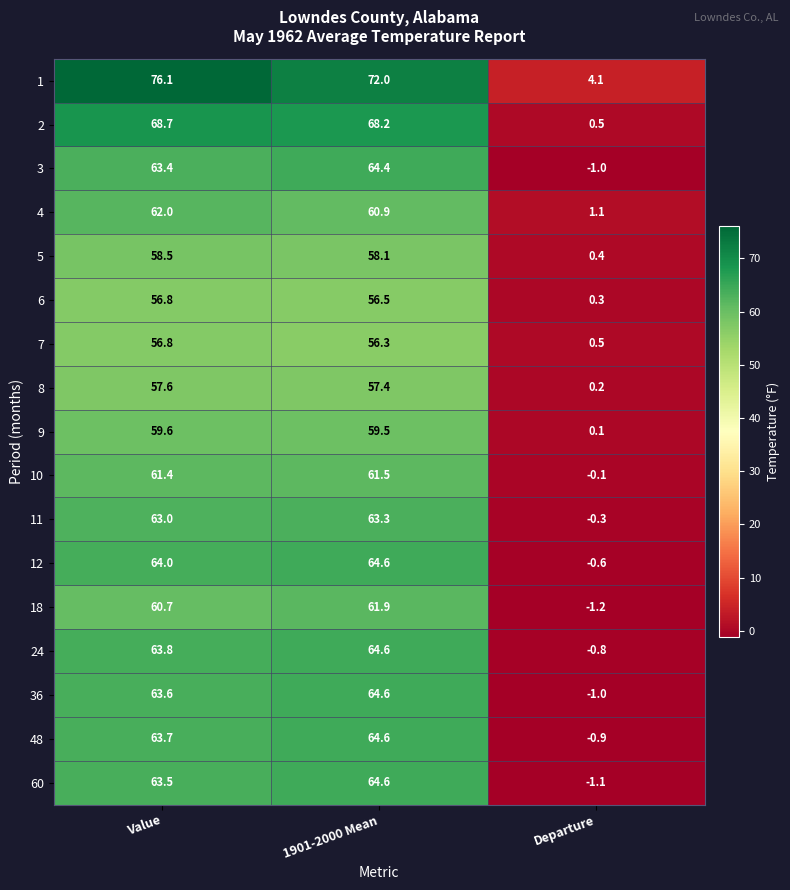

At which category does the chart reach its peak across all series?

Value